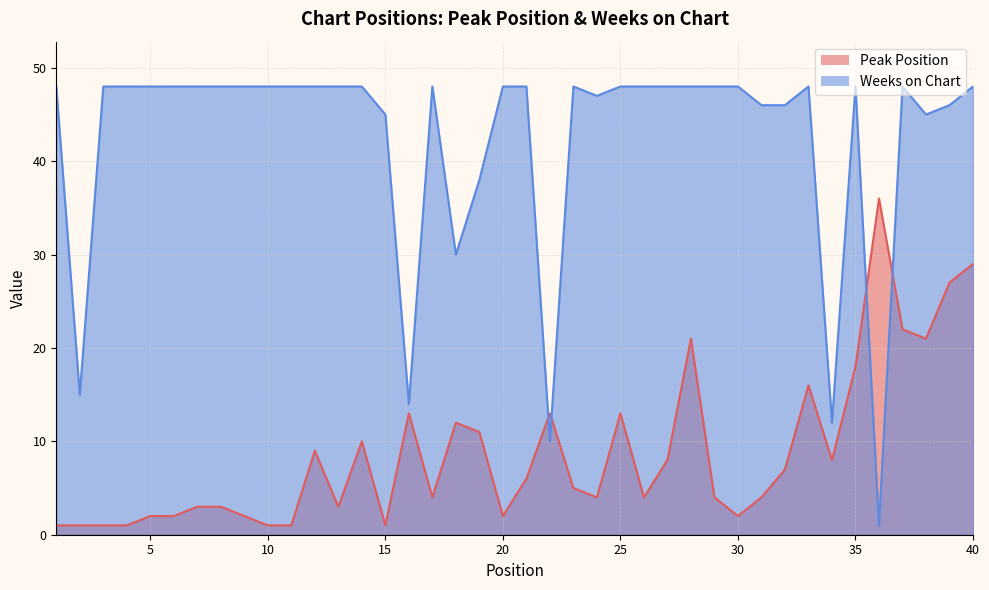

Reading left to right, extract all data points from this chart.

Peak Position: 1	1	1	1	2	2	3	3	2	1	1	9	3	10	1	13	4	12	11	2	6	13	5	4	13	4	8	21	4	2	4	7	16	8	18	36	22	21	27	29
Weeks on Chart: 48	15	48	48	48	48	48	48	48	48	48	48	48	48	45	14	48	30	38	48	48	10	48	47	48	48	48	48	48	48	46	46	48	12	48	1	48	45	46	48